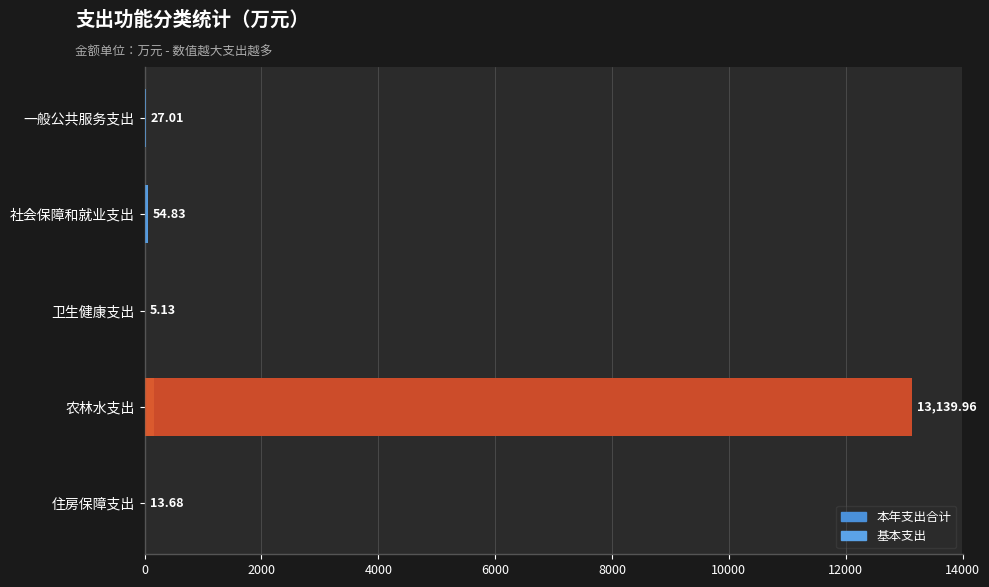

List the series in order of their overall mean, lowest first.

基本支出, 本年支出合计